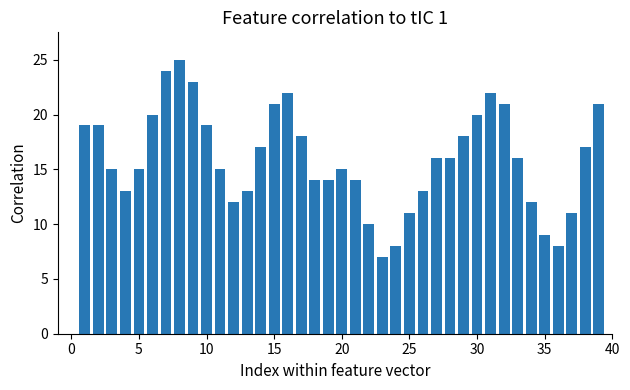

What is the sum of all values?

623